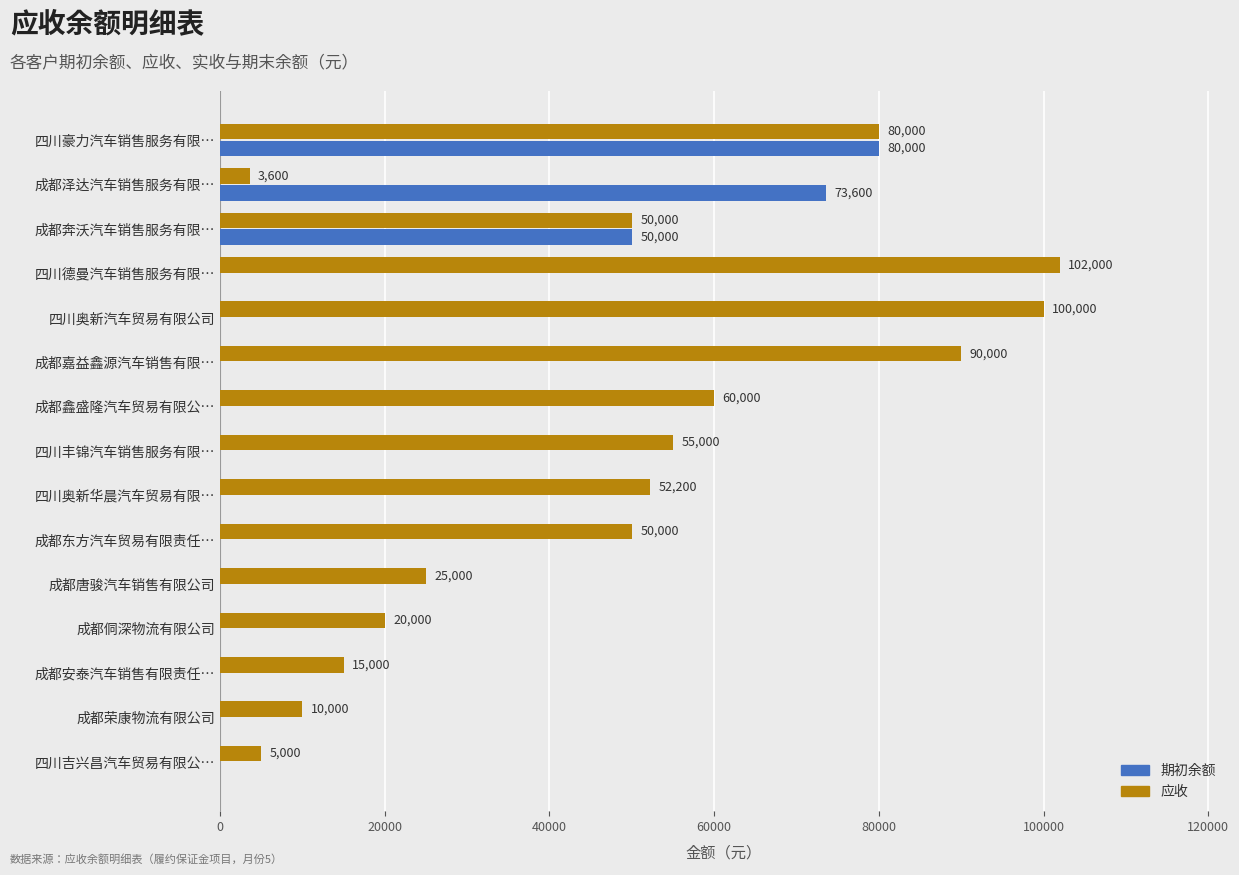

The value of 期初余额 at 成都荣康物流有限公司 is 0. True or false?

True